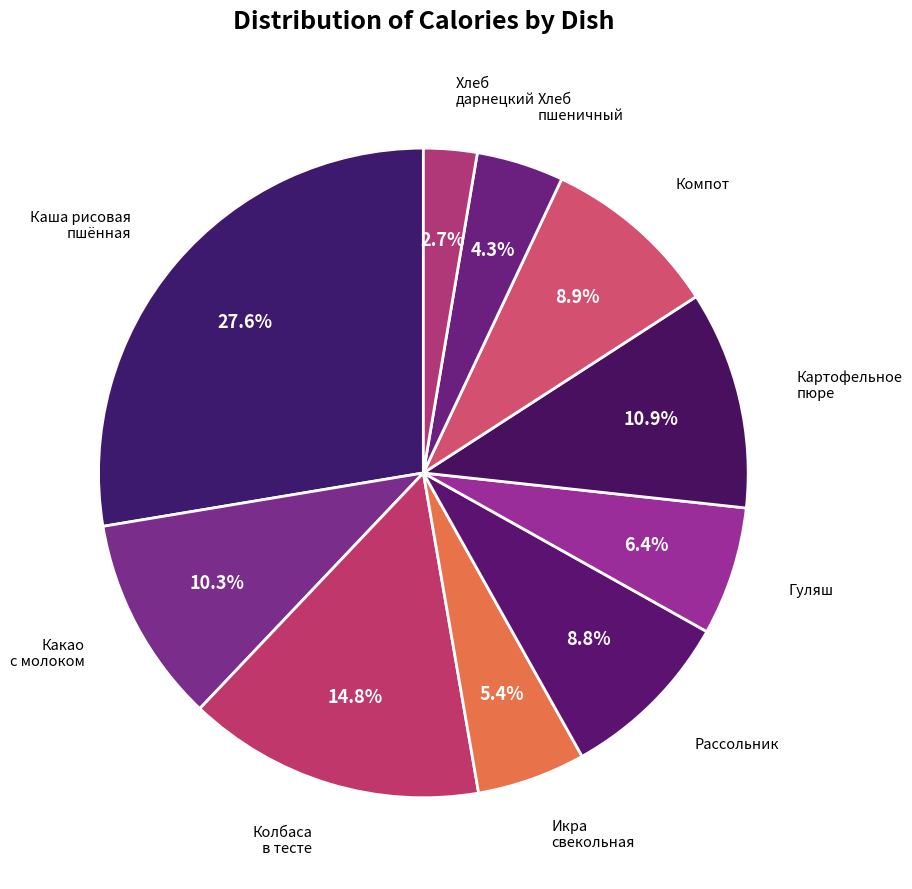

How many slices are in this pie chart?

10